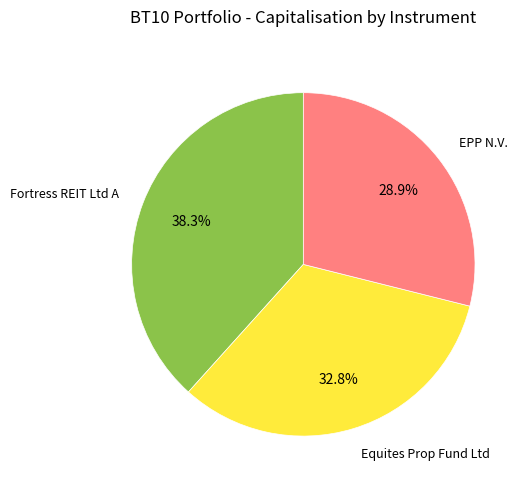

What percentage is NOT represented by Equites Prop Fund Ltd?

67.2%